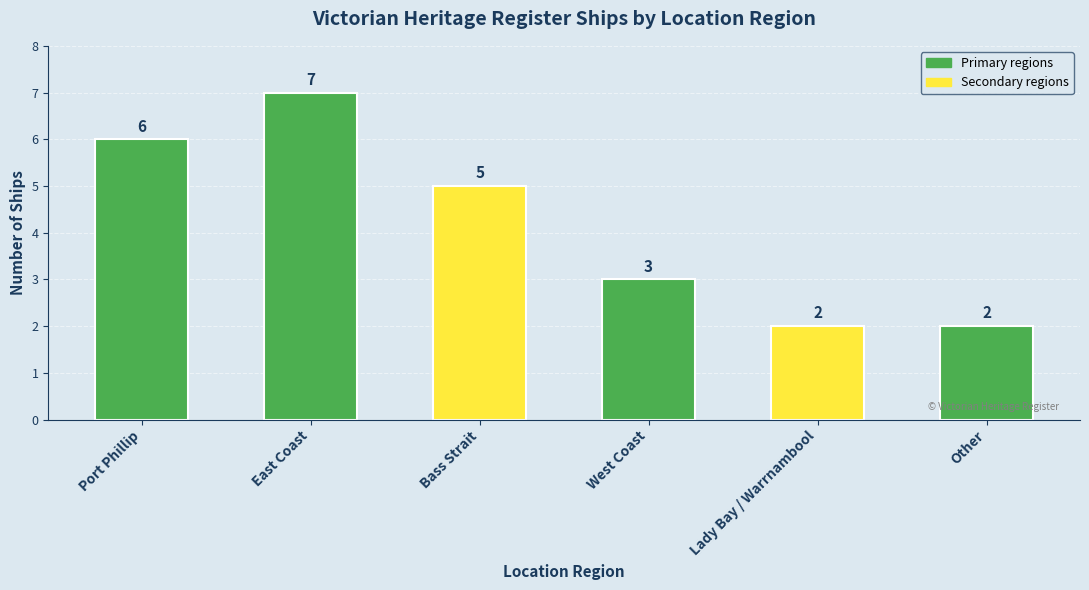

Approximately how many times larger is the value at Other compared to Bass Strait?

0.4